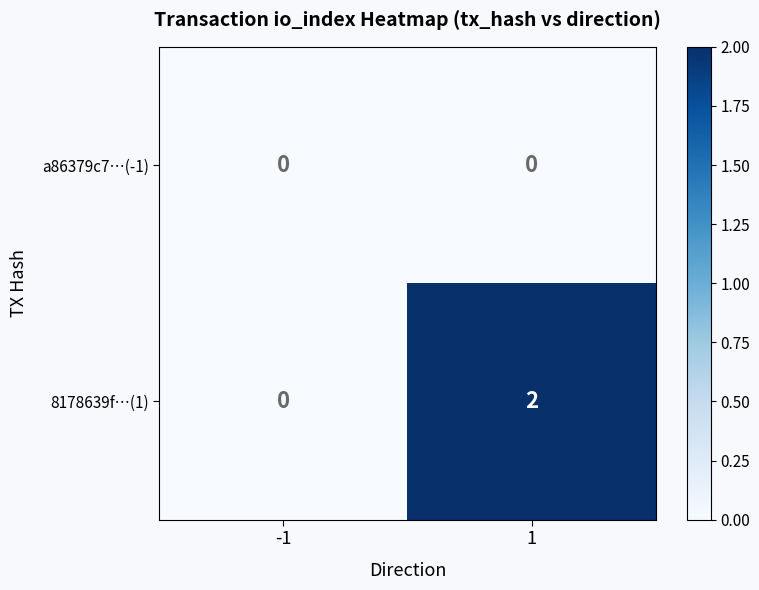

At which category is the sum across all series the highest?

1